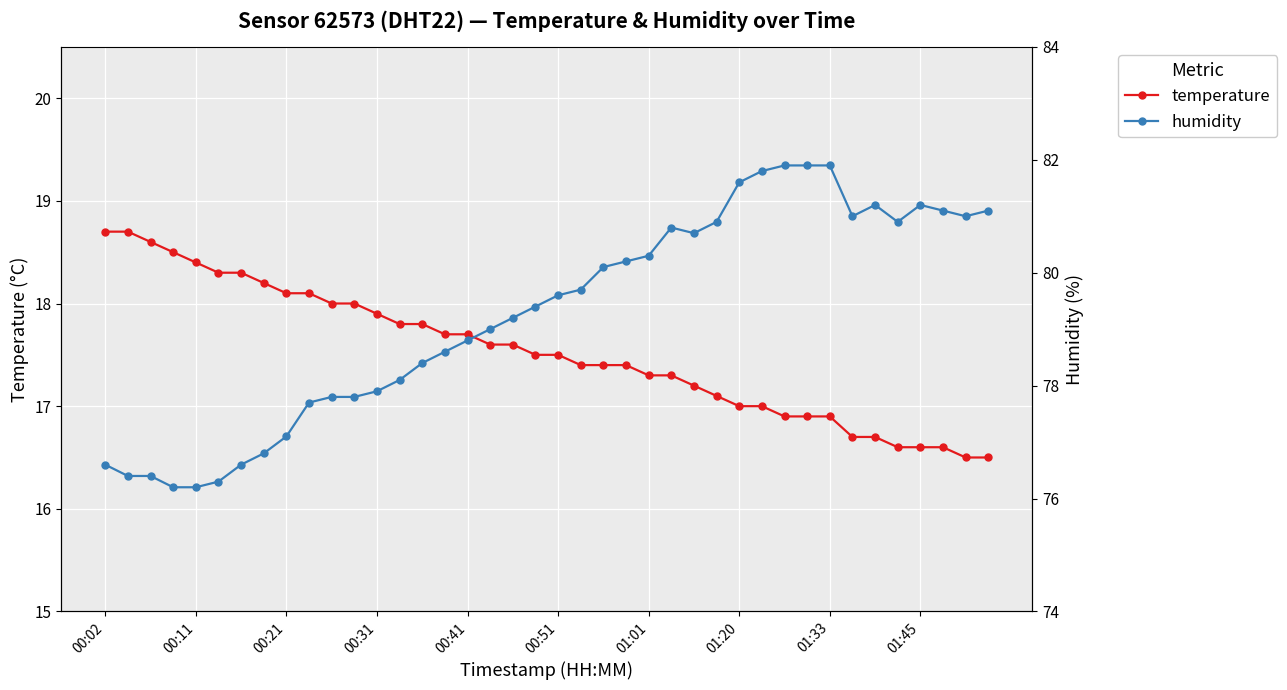

Rank the series at 18 from highest to lowest value.

humidity, temperature